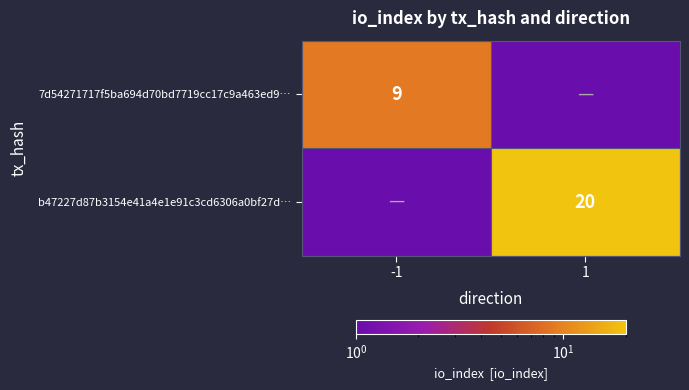

Is the value of b47227d87b3154e41a4e1e91c3cd6306a0bf27d… at 1 greater than the value of 7d54271717f5ba694d70bd7719cc17c9a463ed9… at -1?

Yes